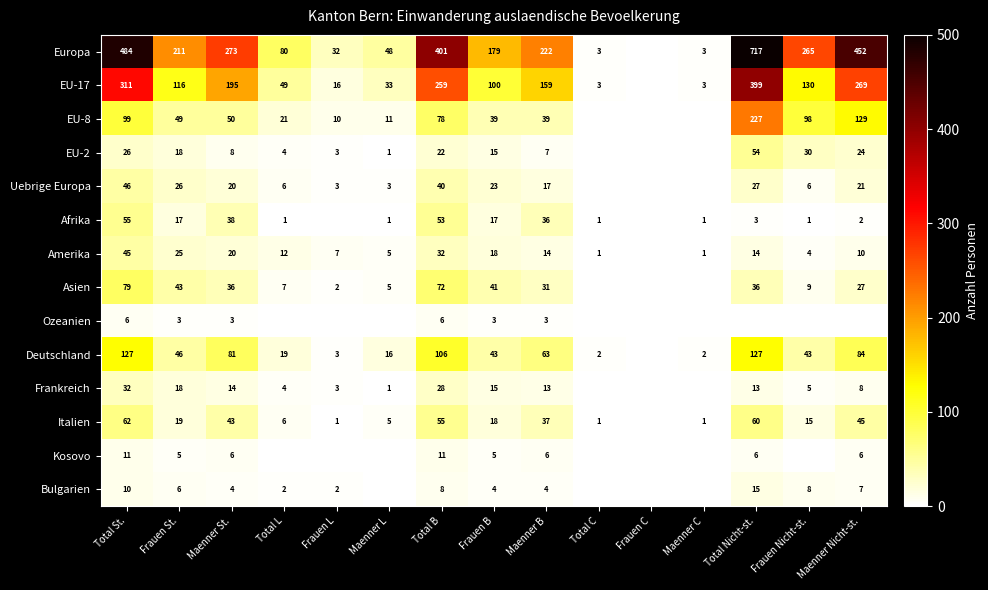

Is the value of Italien at Frauen L greater than the value of Deutschland at Total B?

No